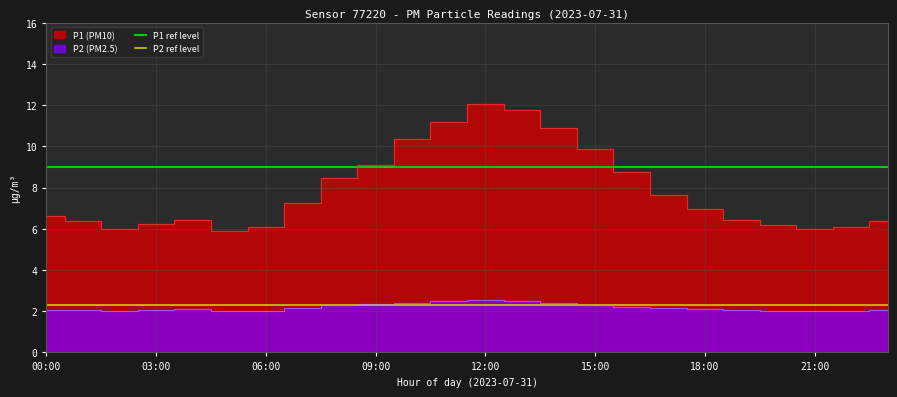

At which label does P1 ref level reach its minimum?

00:00